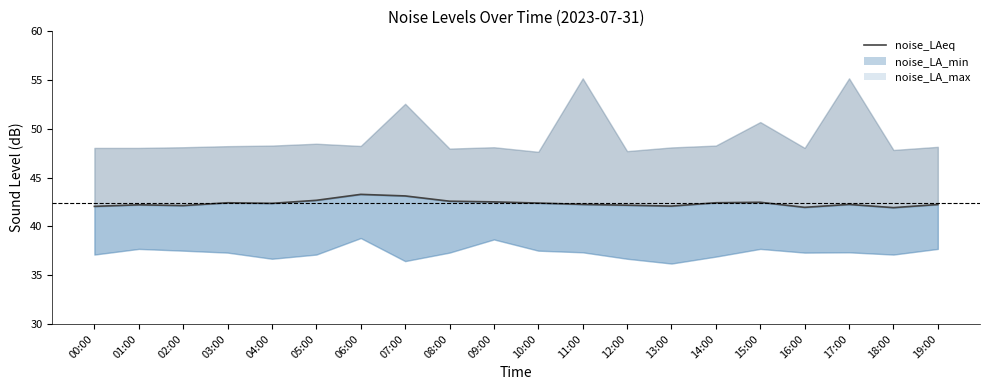

Reading left to right, list all the values displayed in this chart.

42.1	42.2	42.1	42.4	42.4	42.7	43.3	43.1	42.6	42.5	42.4	42.3	42.2	42.1	42.4	42.5	42.0	42.3	41.9	42.2